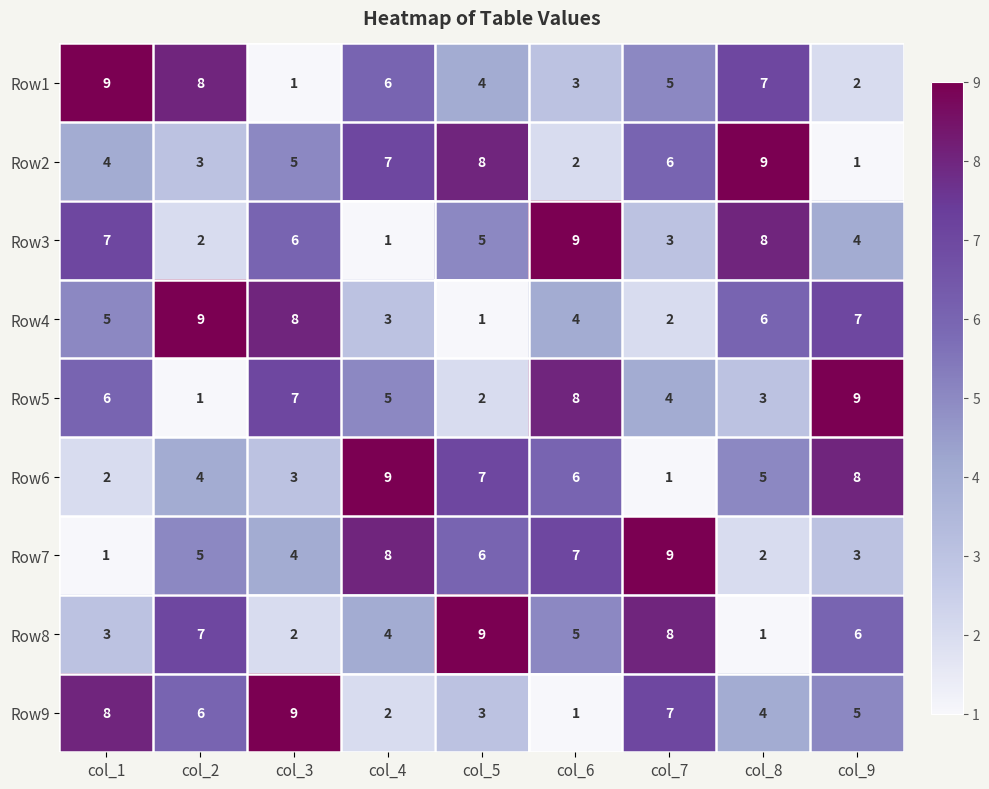

Between col_3 and col_9, which series saw the biggest shift?

Row6